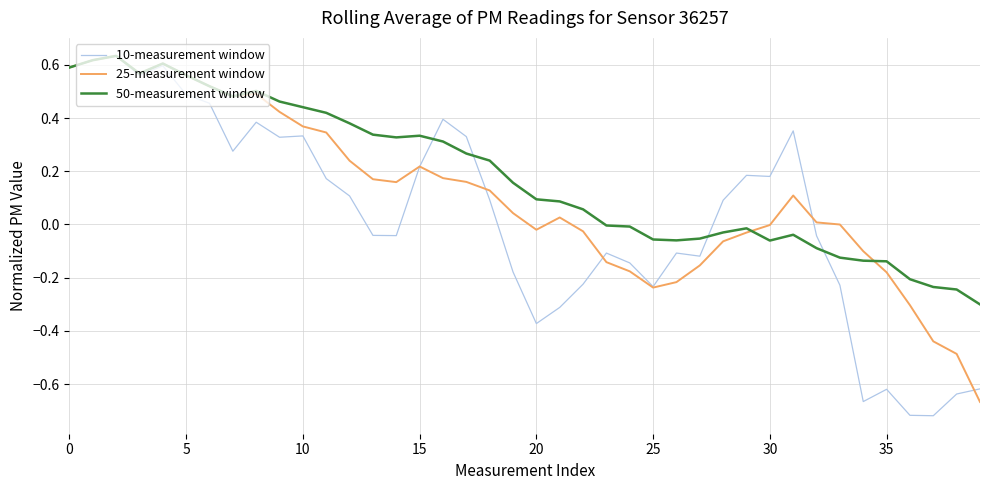

Which series has the largest total across all categories?

50-measurement window